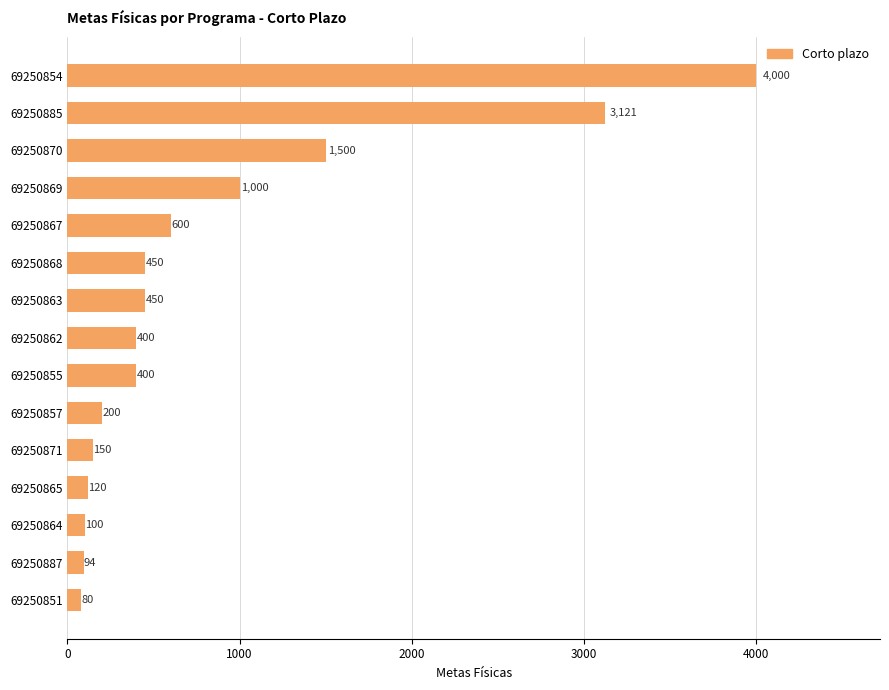

What is the sum of the values at 69250863 and 69250869?

1450